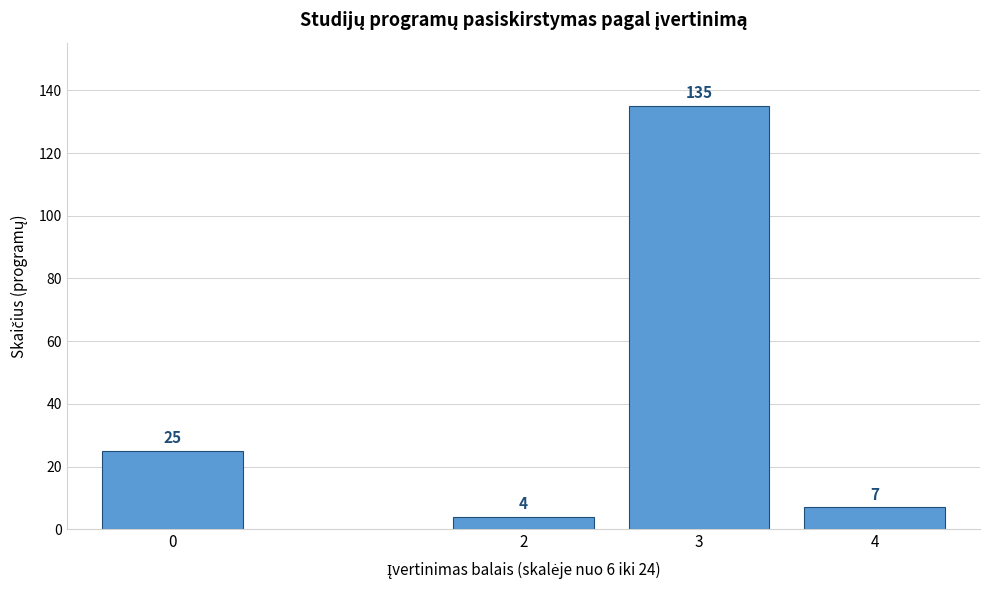

Reading left to right, extract all data points from this chart.

0=25	2=4	3=135	4=7